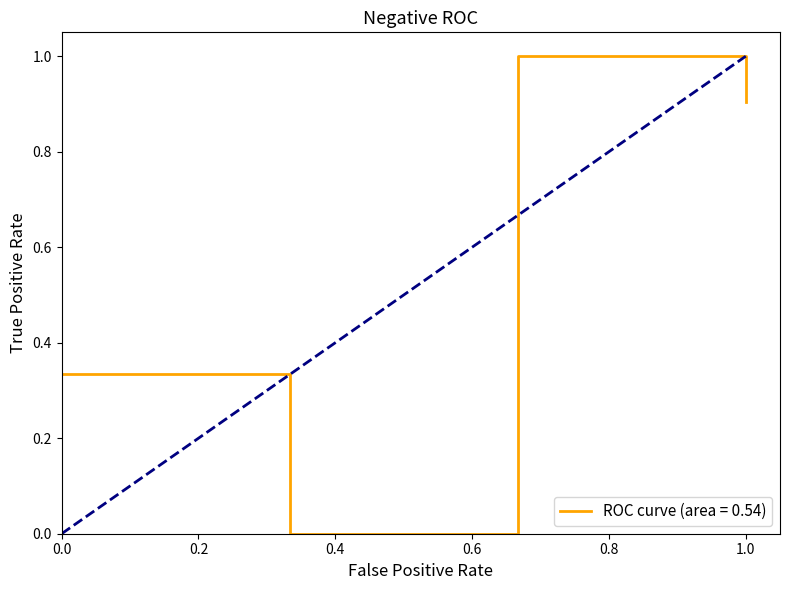

Is this an area chart (filled region under the line)?

No